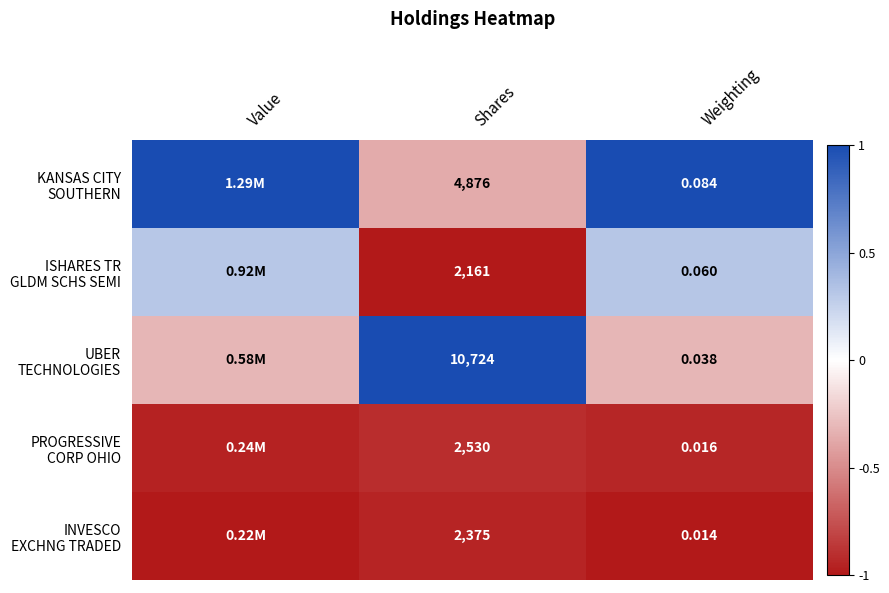

Is it true that UBER TECHNOLOGIES equals -0.3 at Value?

True